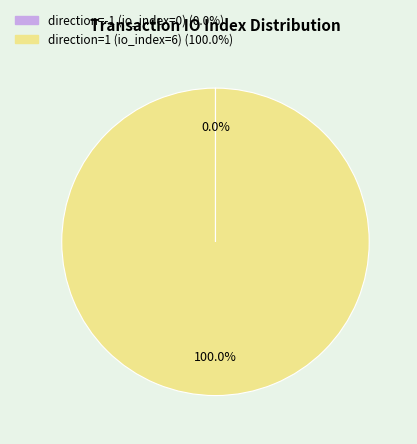

Is direction=1 (io_index=6) the majority of the pie?

Yes